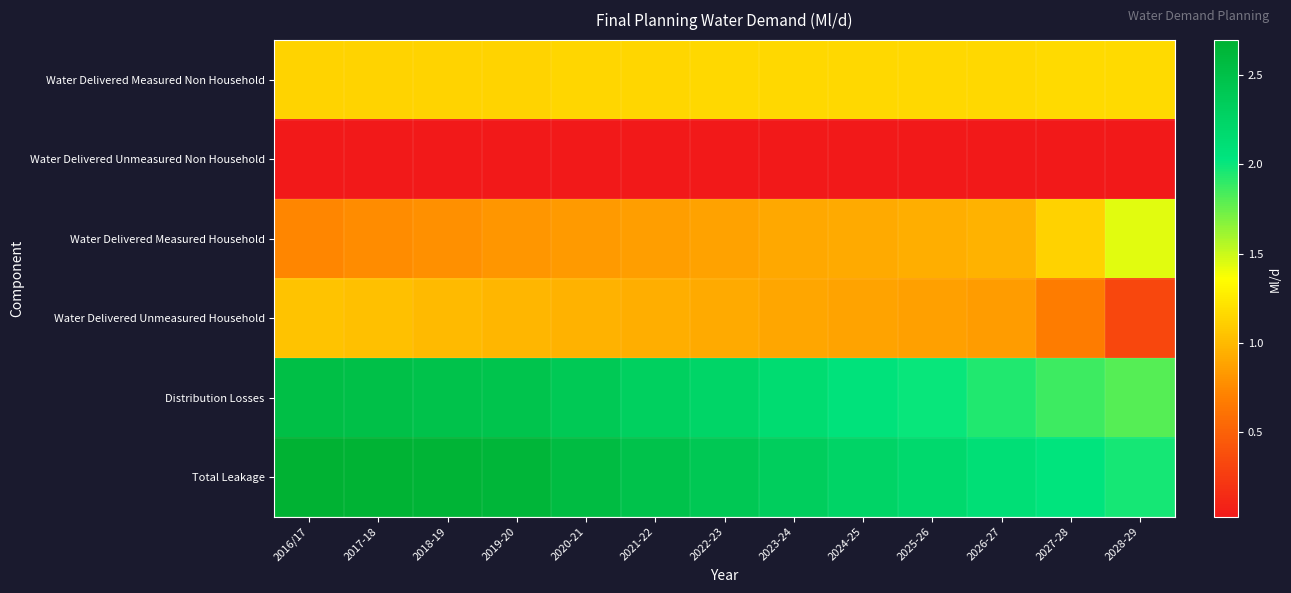

What is the difference between the highest and lowest values at 2026-27?

2.1